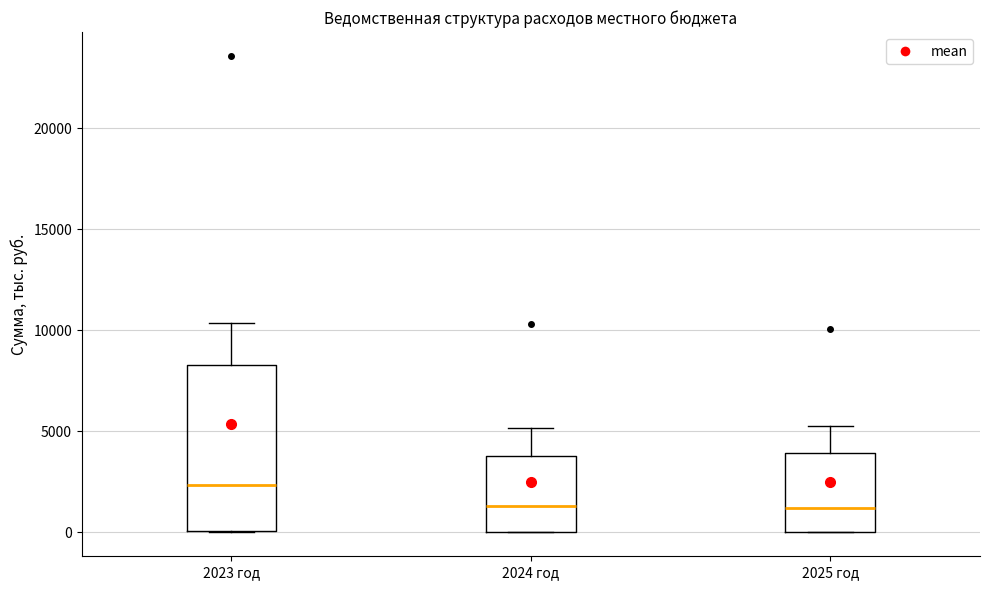

Comparing the boxes themselves (not the whiskers), which one is the tallest?

2023 год